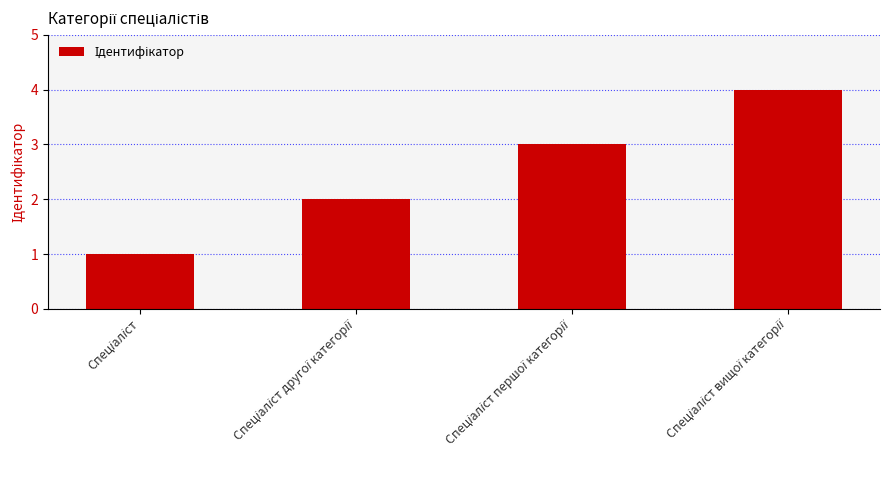

What is the difference between the maximum and minimum values?

3